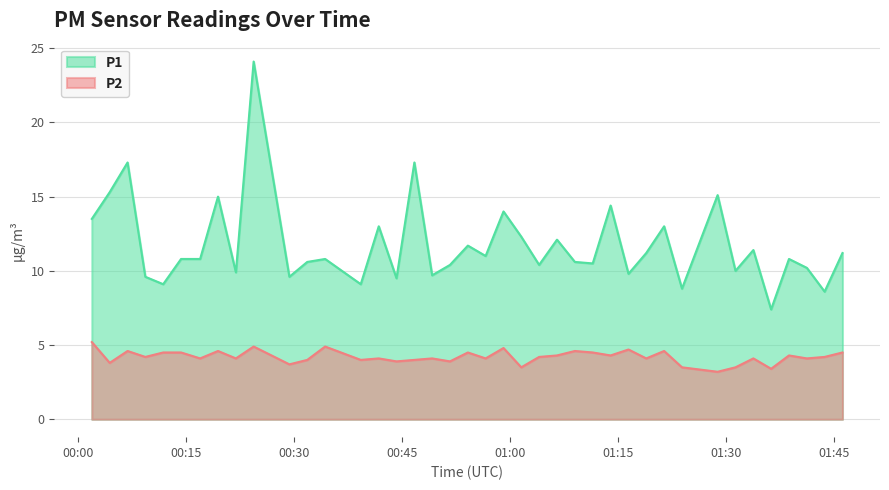

Rank the series by their average value, from highest to lowest.

P1, P2